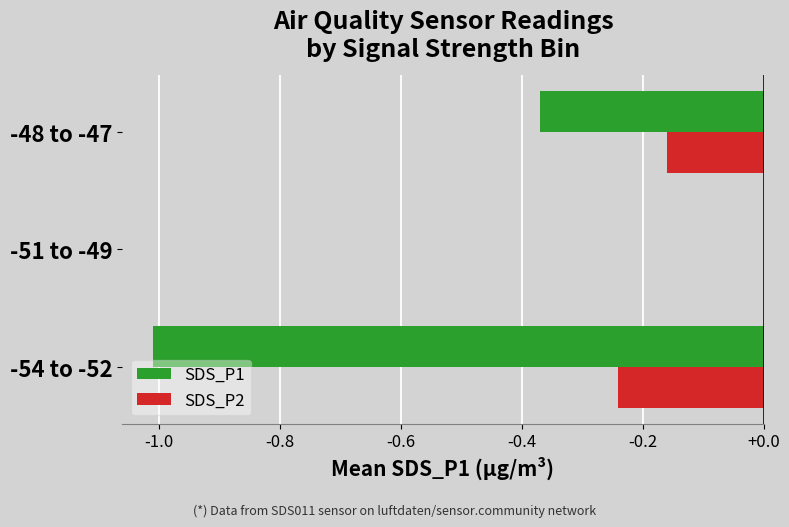

Between -54 to -52 and -51 to -49, which series saw the biggest shift?

SDS_P1